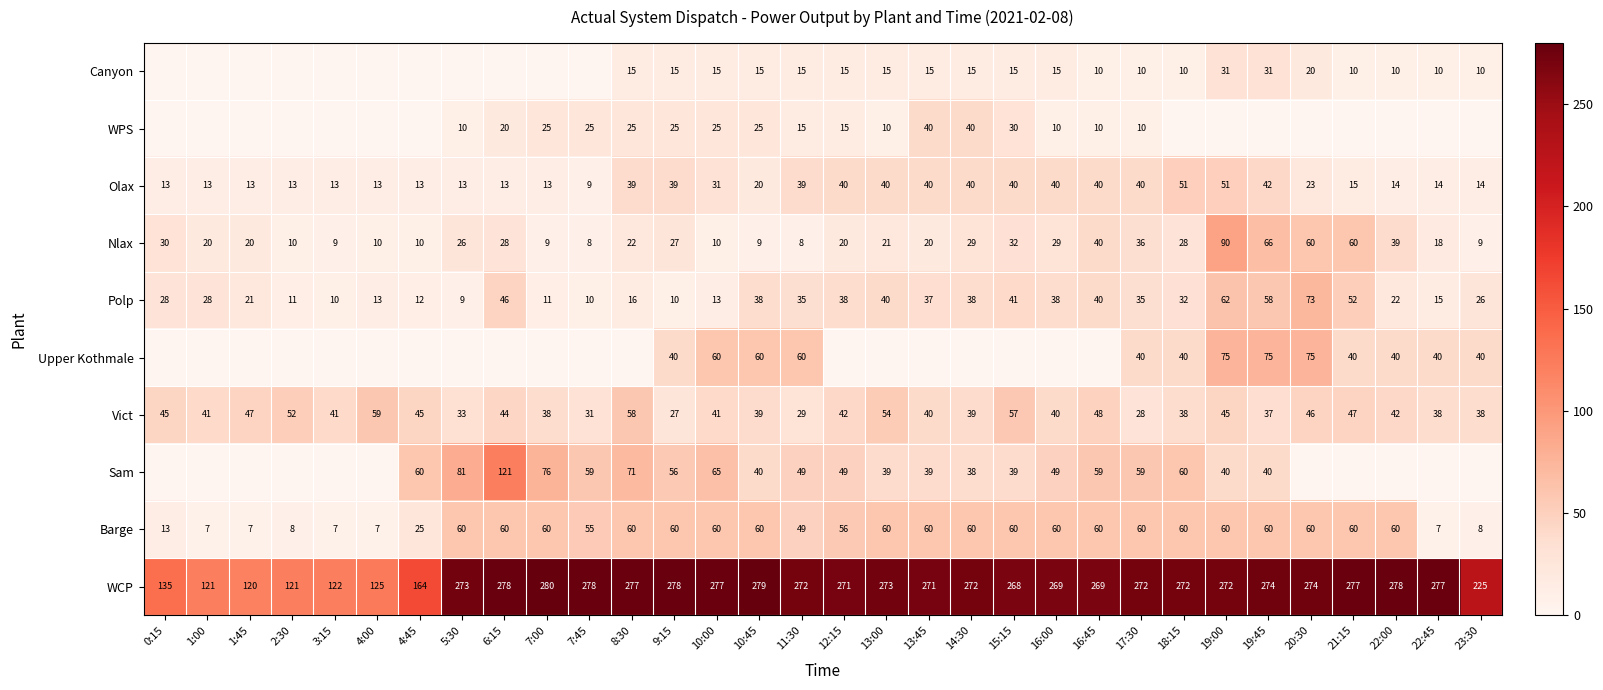

How many data points in Vict are less than 41?

14